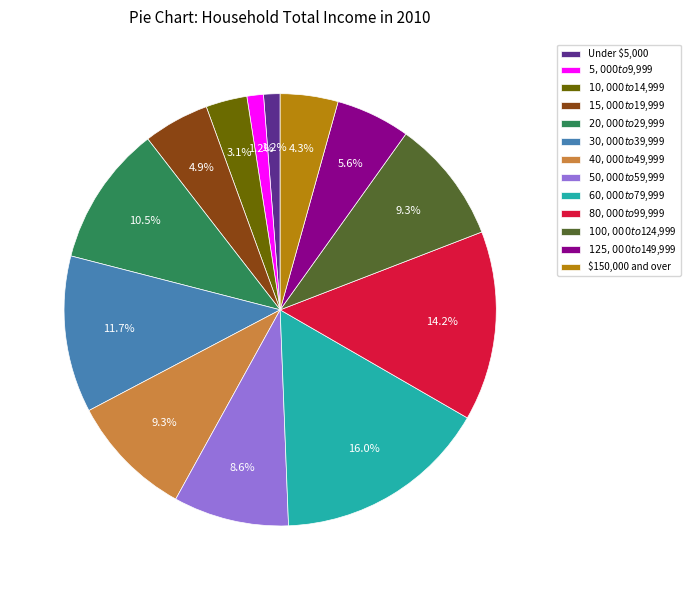

Approximately how many times larger is the value at $5,000 to $9,999 compared to $50,000 to $59,999?

0.1